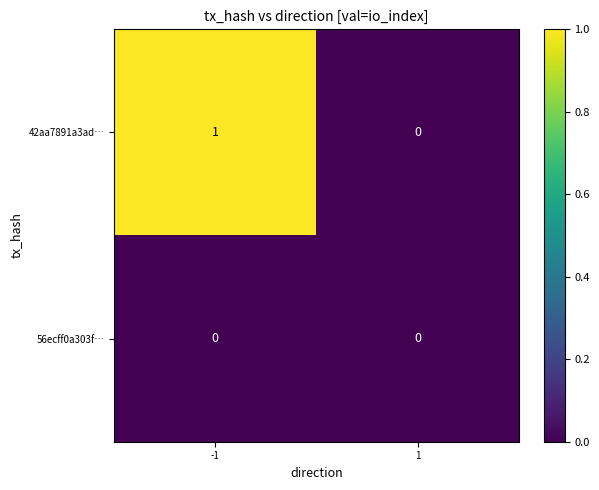

How many data points does each series have?

2